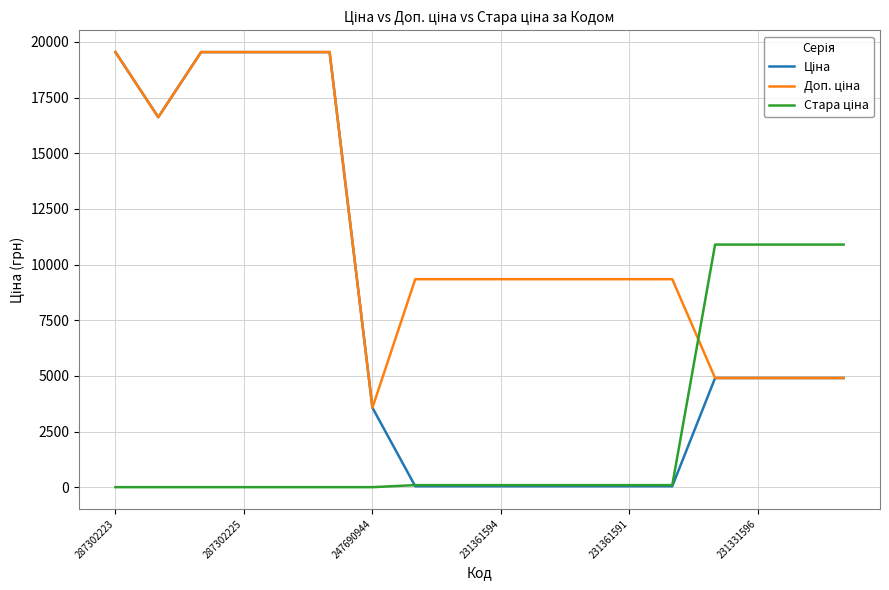

What is the greatest value displayed?

19542.7